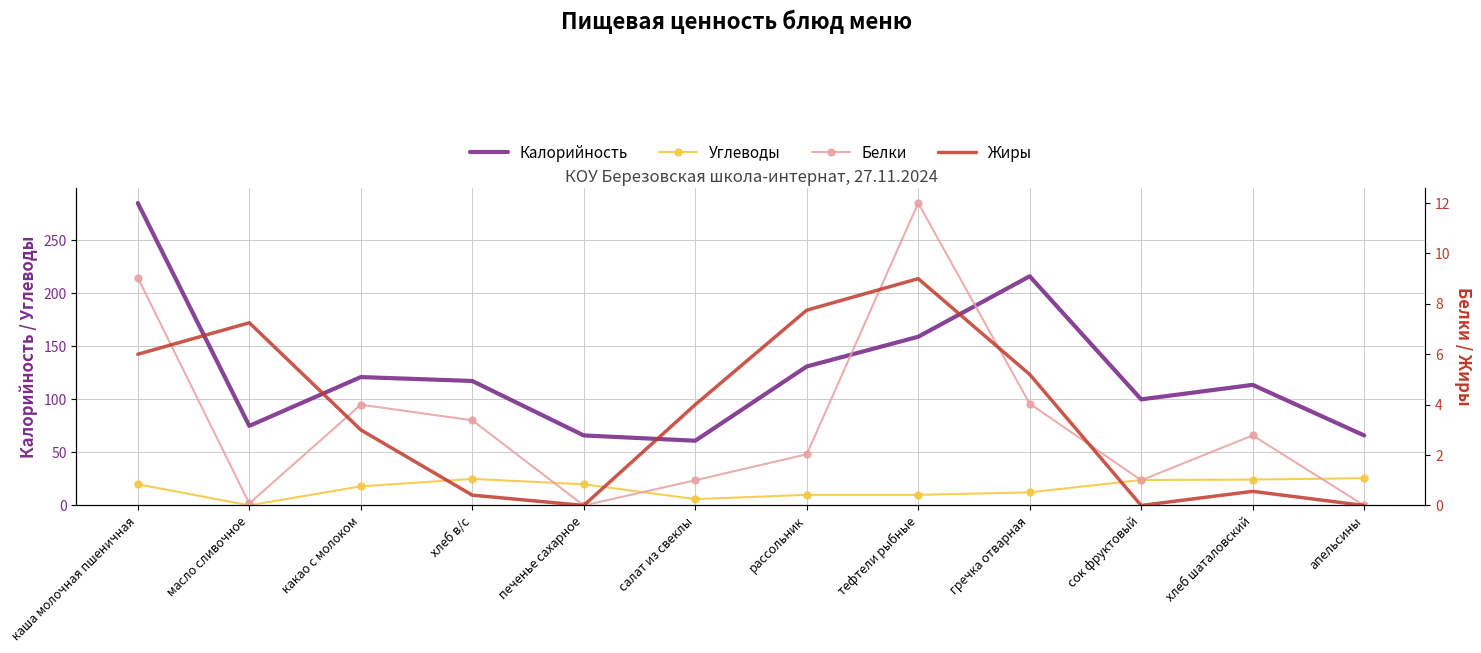

Is the value of Калорийность at хлеб шаталовский greater than the value of Белки at хлеб в/с?

Yes